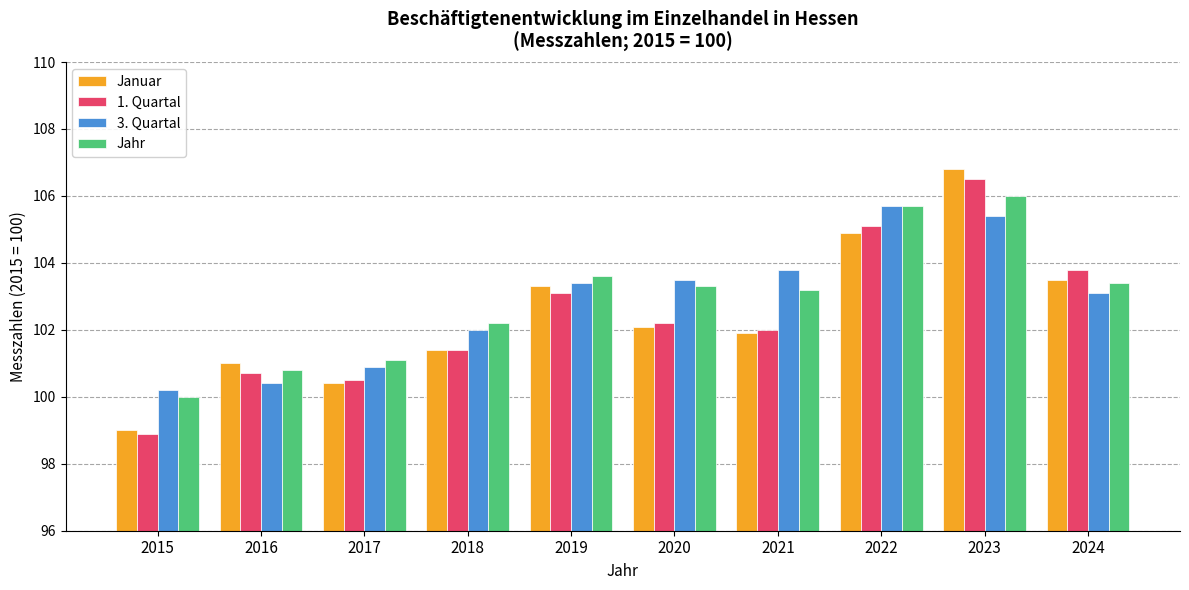

At which category is the sum across all series the highest?

2023